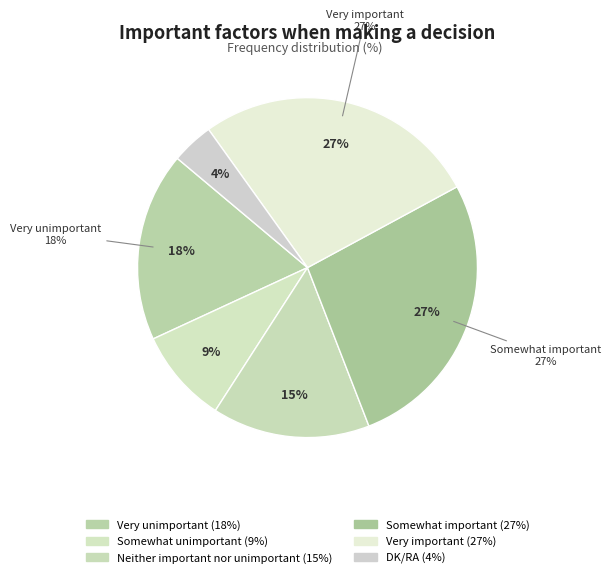

To the nearest percent, what is the average slice percentage?

17%